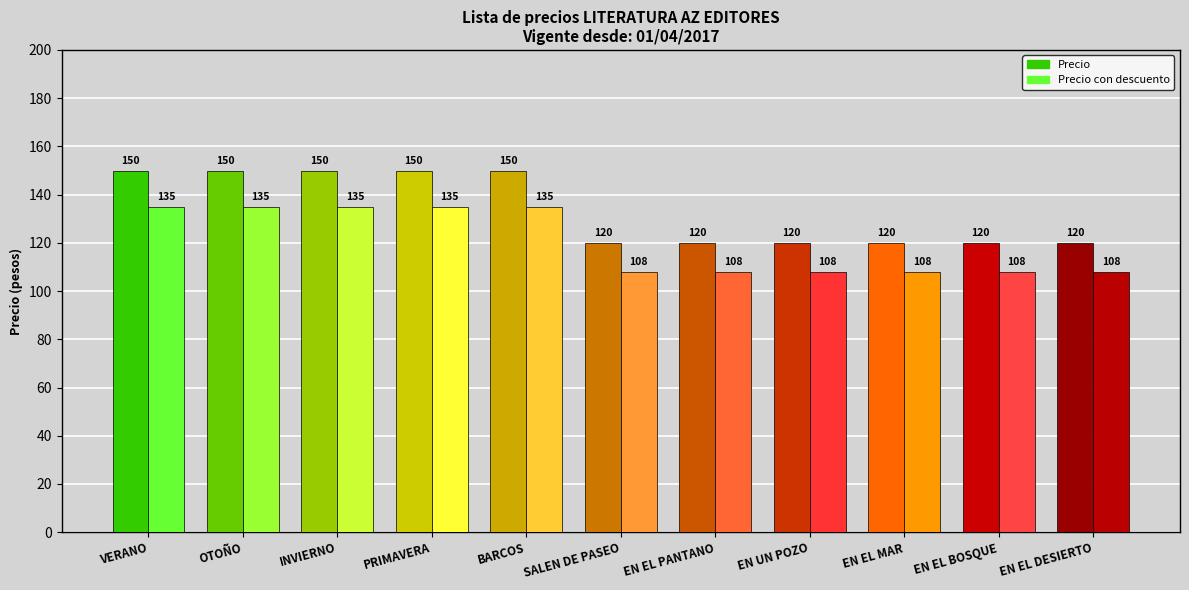

What are all the series names shown in the legend?

Precio, Precio con descuento